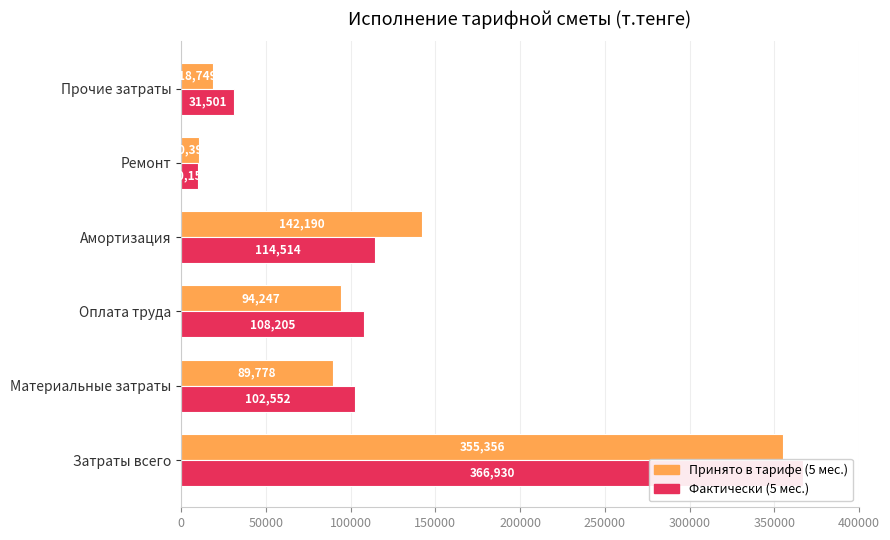

Which series has the largest total across all categories?

фактически на 1 июня 2019 года